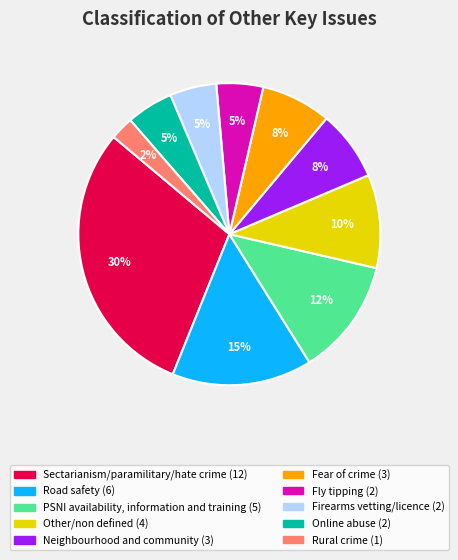

To the nearest percent, what percentage of the pie is Online abuse?

5%